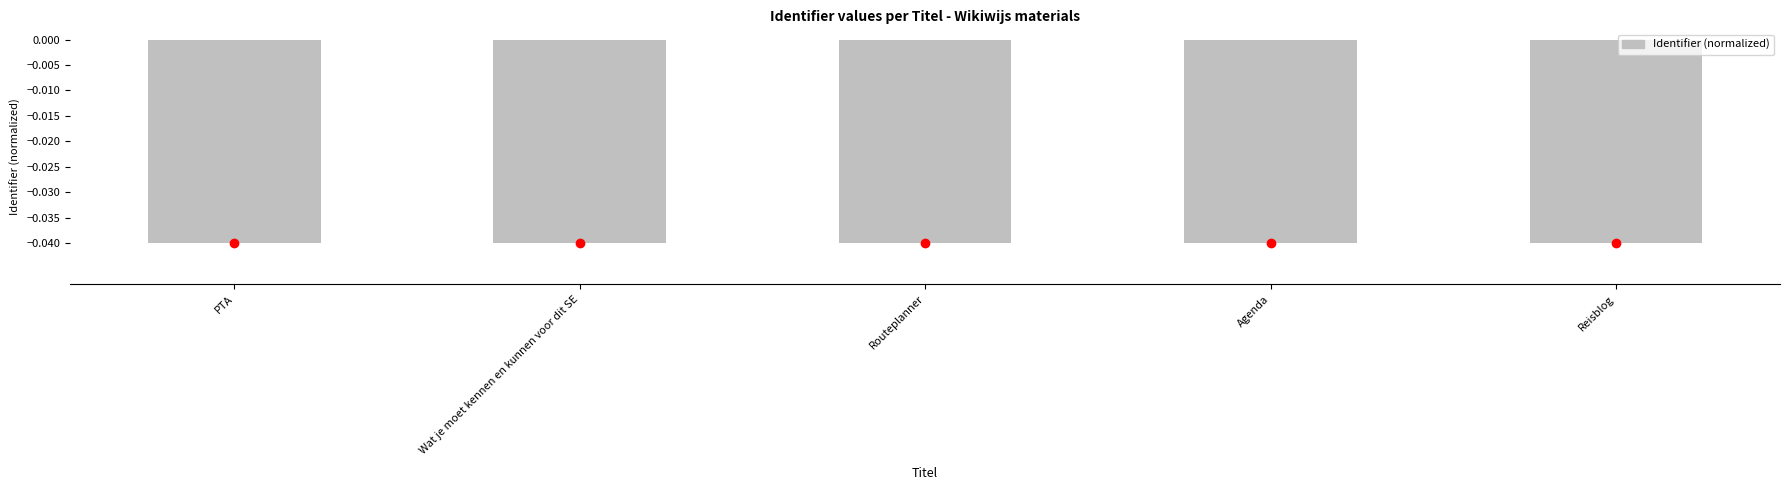

How many series are shown in this chart?

1